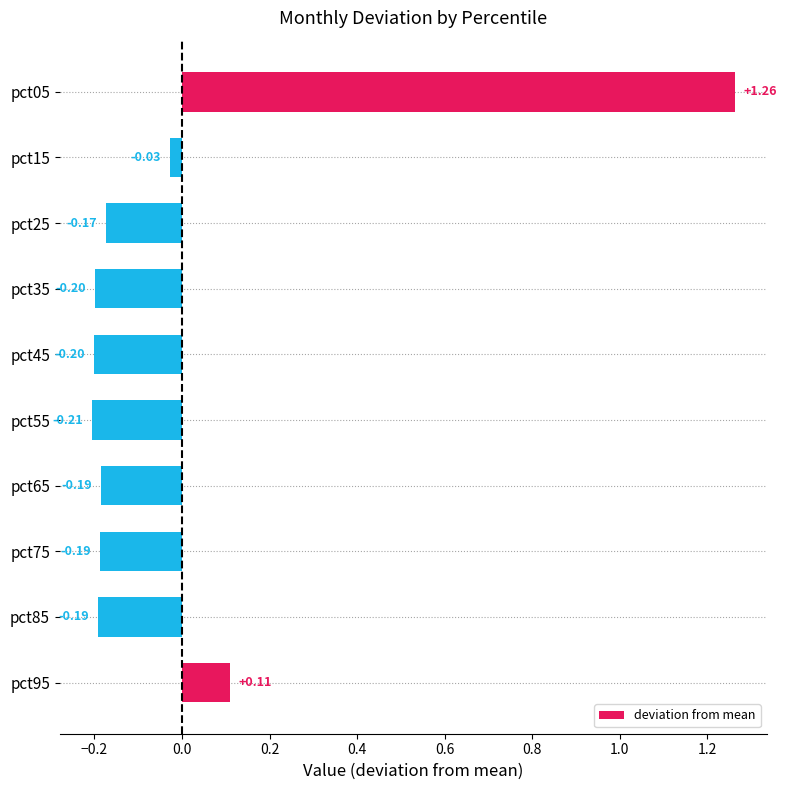

What is the difference between the second highest and minimum values?

0.3